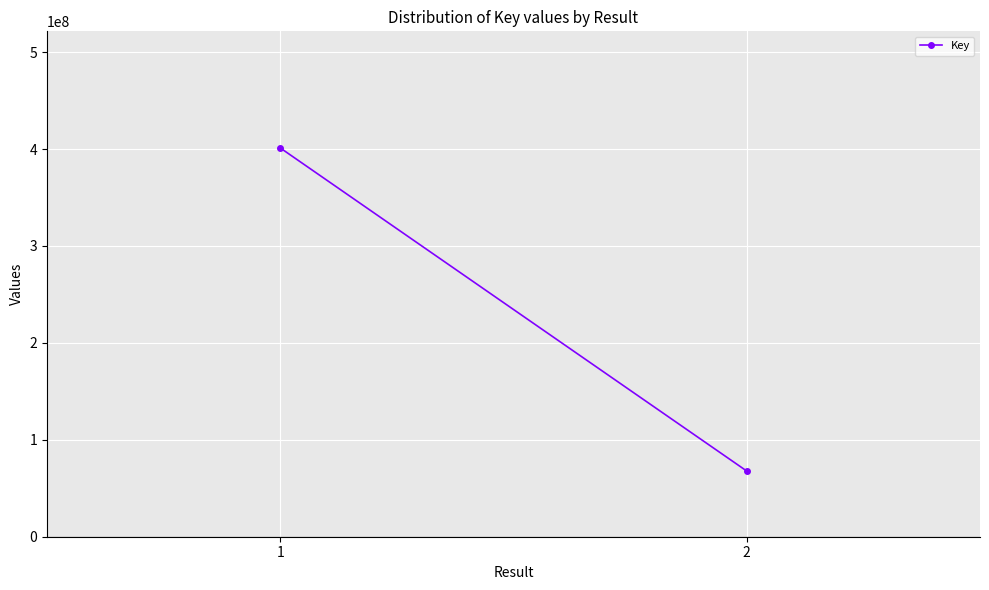

List the labels in order of value, smallest first.

2, 1